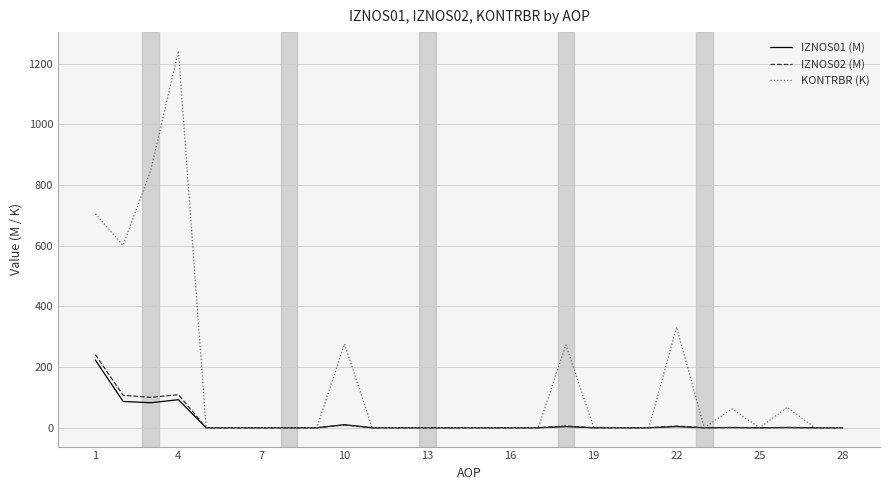

What is the highest value of the IZNOS02 (M) series?

241.2